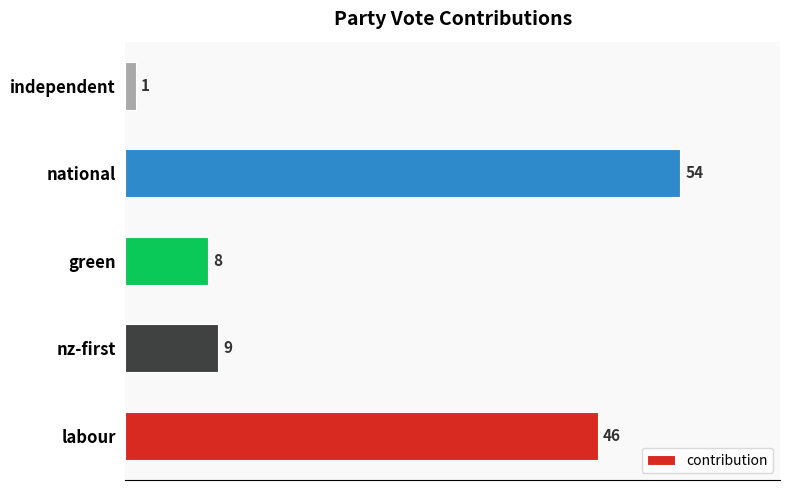

Reading bottom to top, transcribe all the data shown in this chart.

46	9	8	54	1